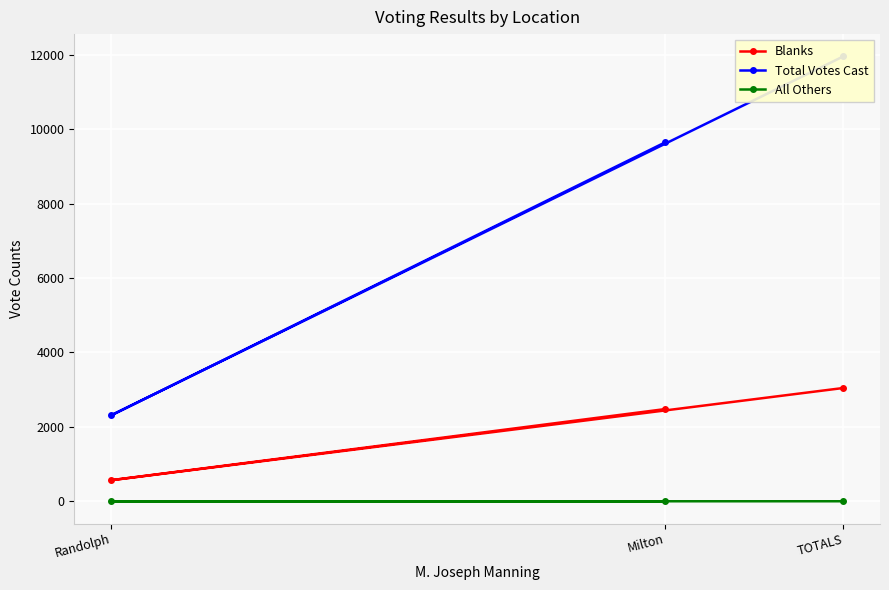

Reading right to left, what are all the values shown in this chart?

Blanks: TOTALS=3046	Randolph=566	Milton=2480
Total Votes Cast: TOTALS=11961	Randolph=2308	Milton=9653
All Others: TOTALS=1	Randolph=0	Milton=1